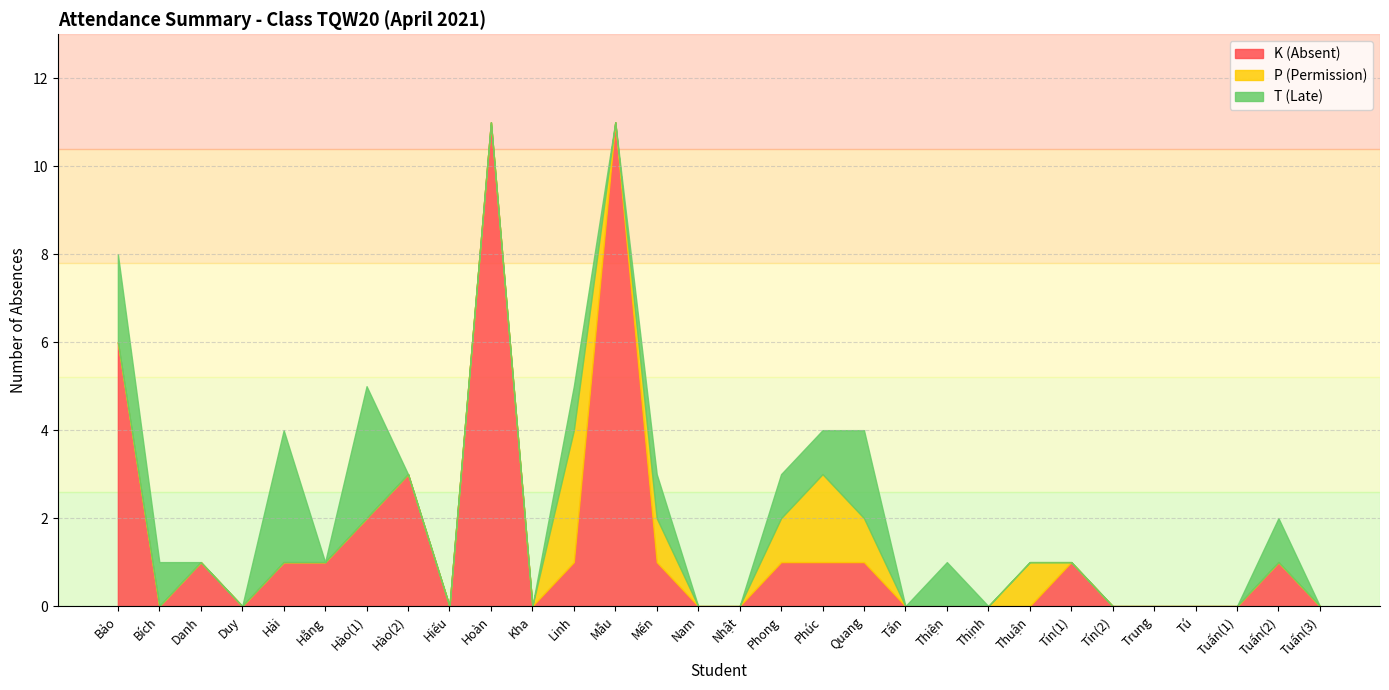

How many times do K (Absent) and T (Late) cross each other?

5